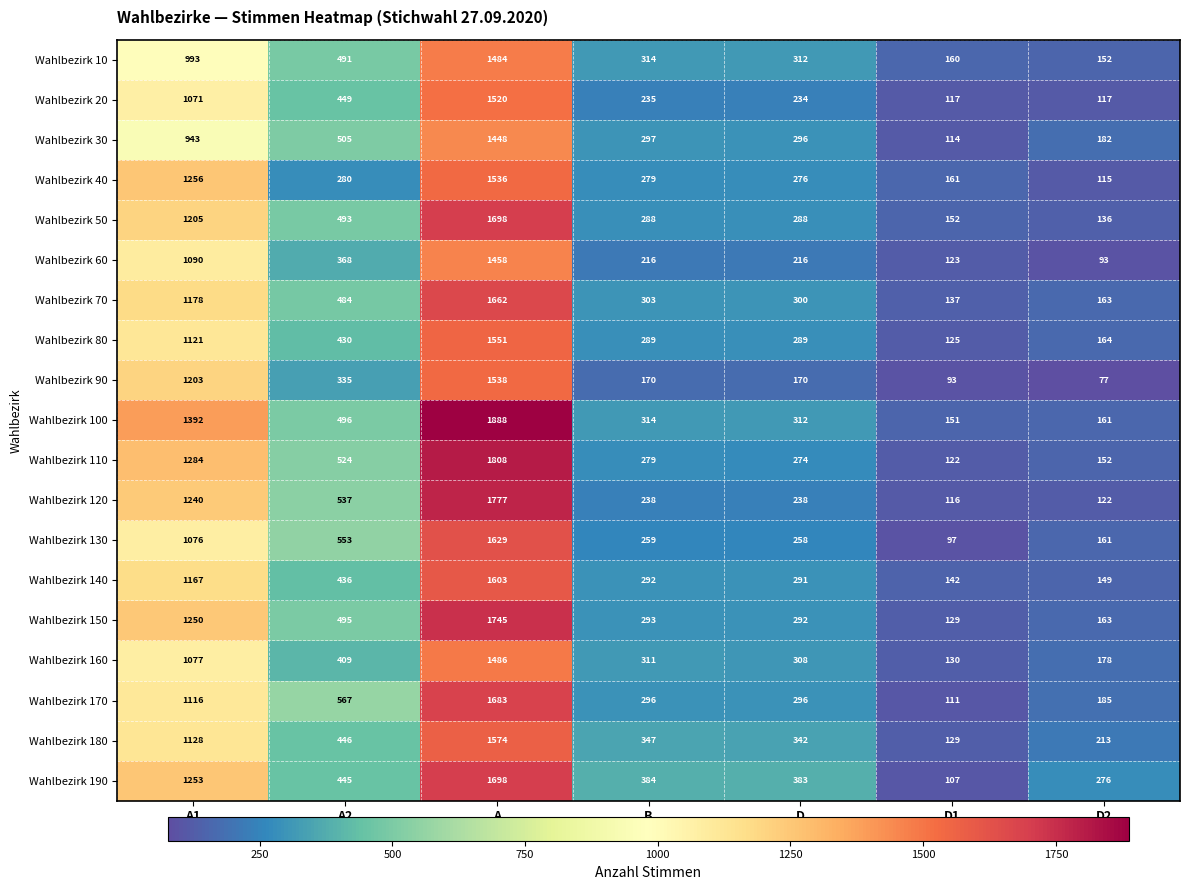

Which series changed the most between A1 and D2?

Wahlbezirk 100